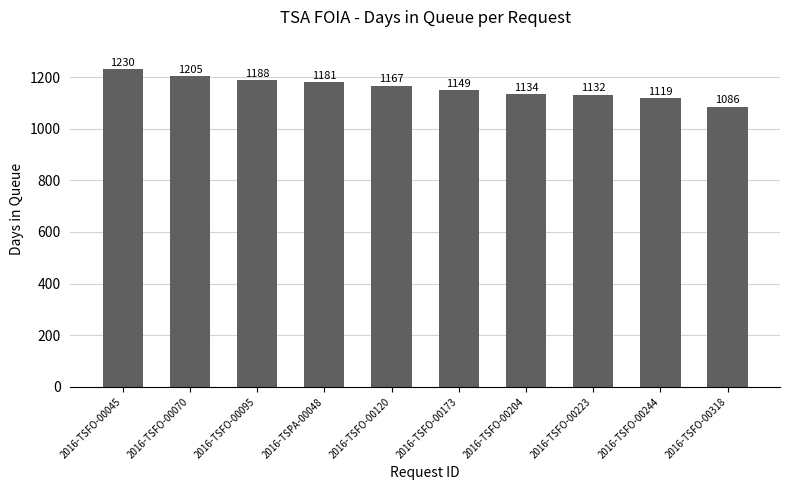

What is the difference between the values at 2016-TSFO-00223 and 2016-TSFO-00318?

46